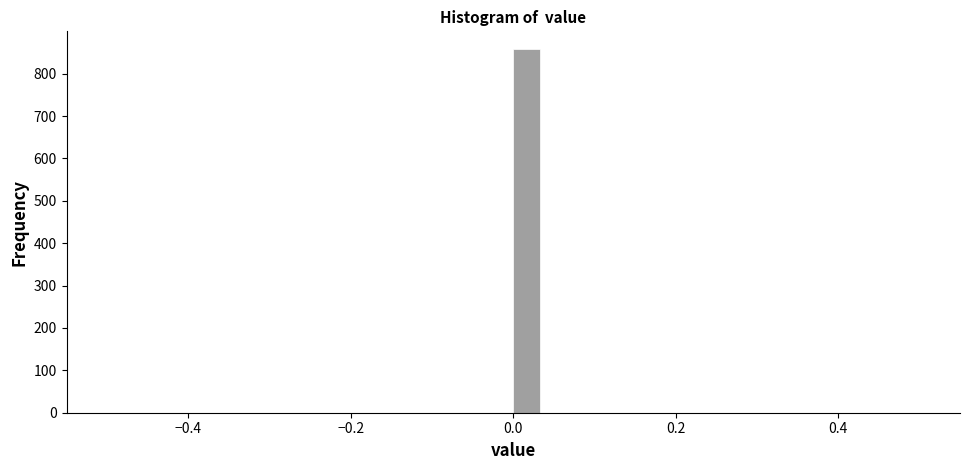

Around what value on the x-axis is the tallest bar? Give the approximate position of its centre, as read against the axis.

0.02